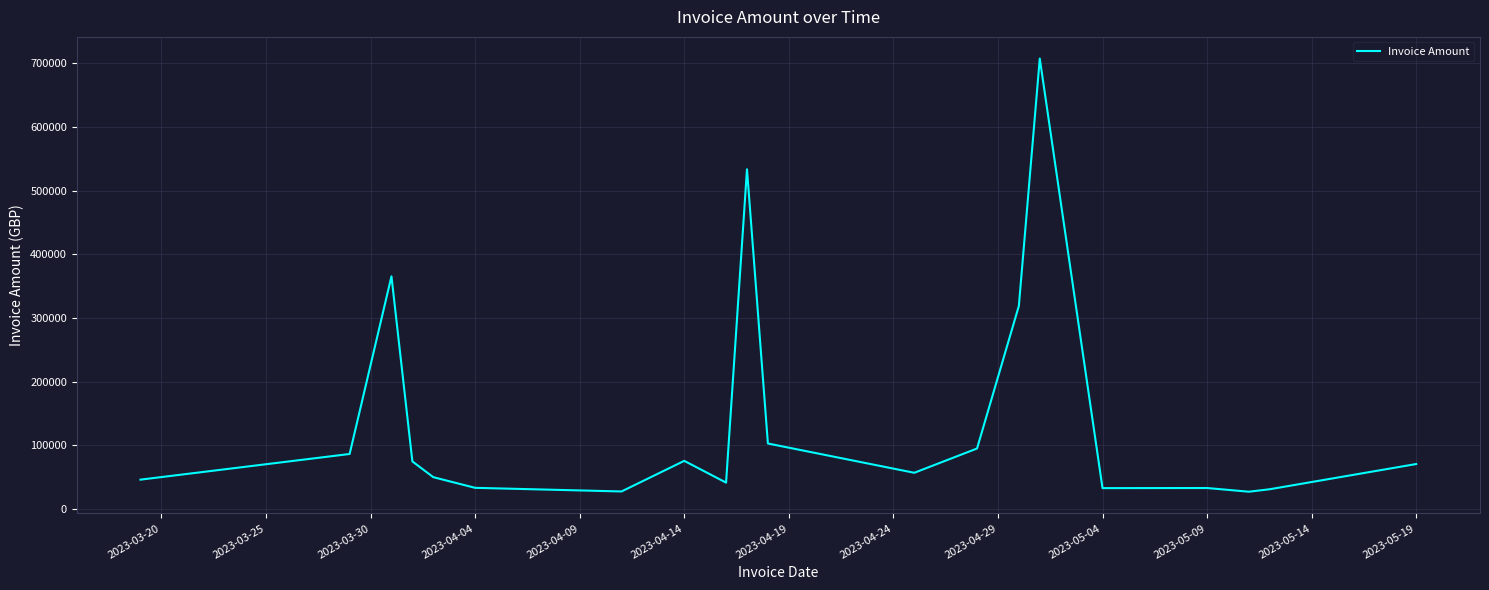

What is the difference between the maximum and minimum values?

680025.9